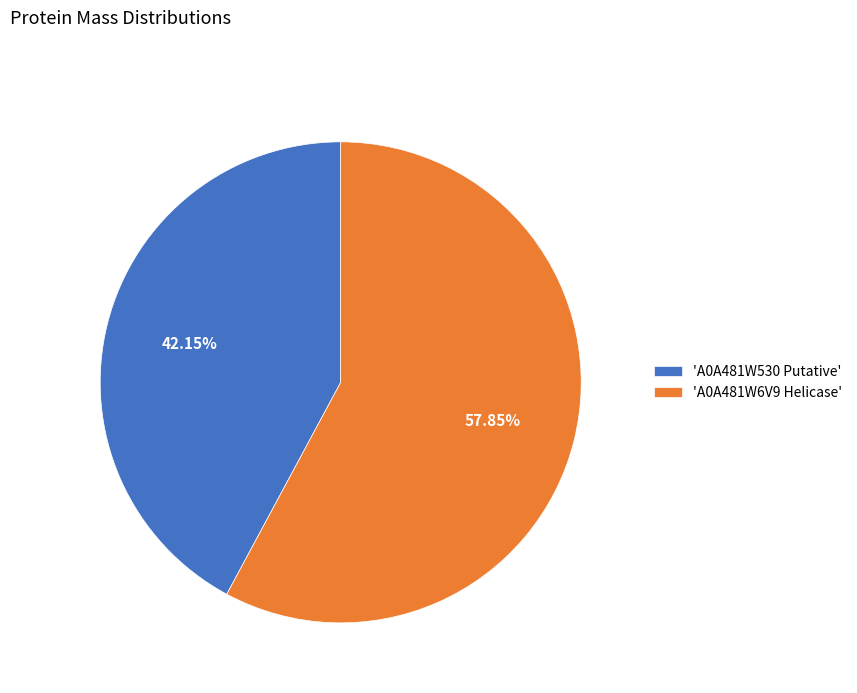

Approximately how many times larger is the value at 'A0A481W530 Putative' compared to 'A0A481W6V9 Helicase'?

0.7